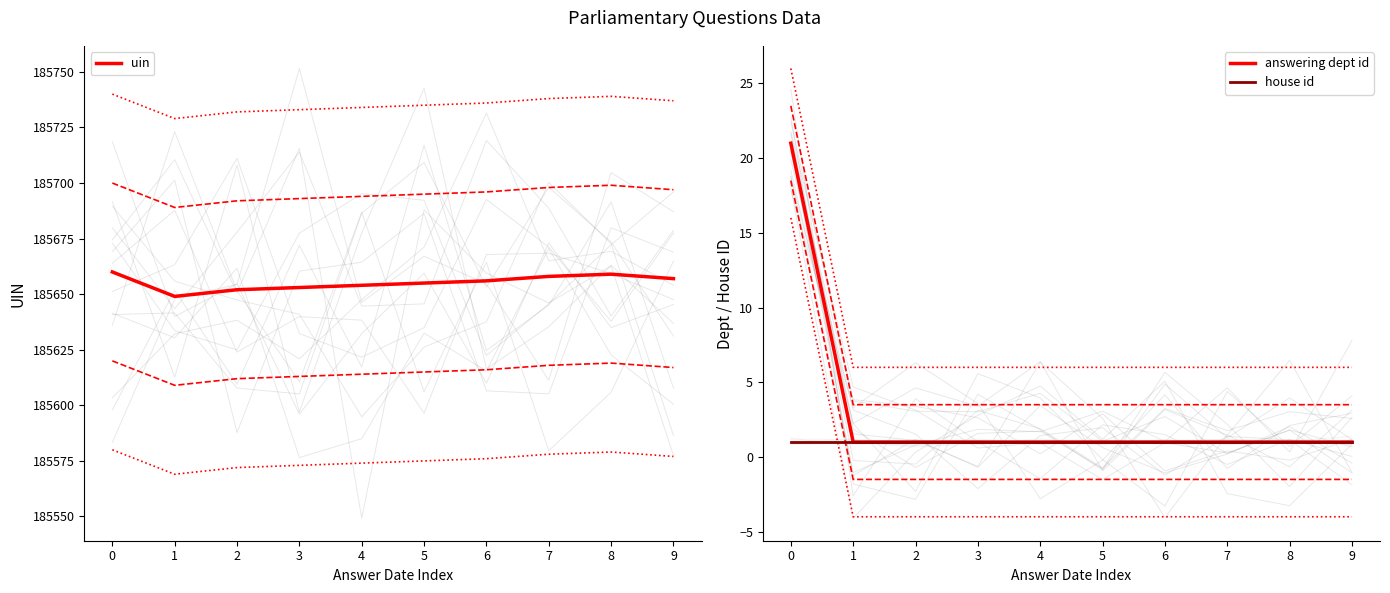

Which series has the largest total across all categories?

uin